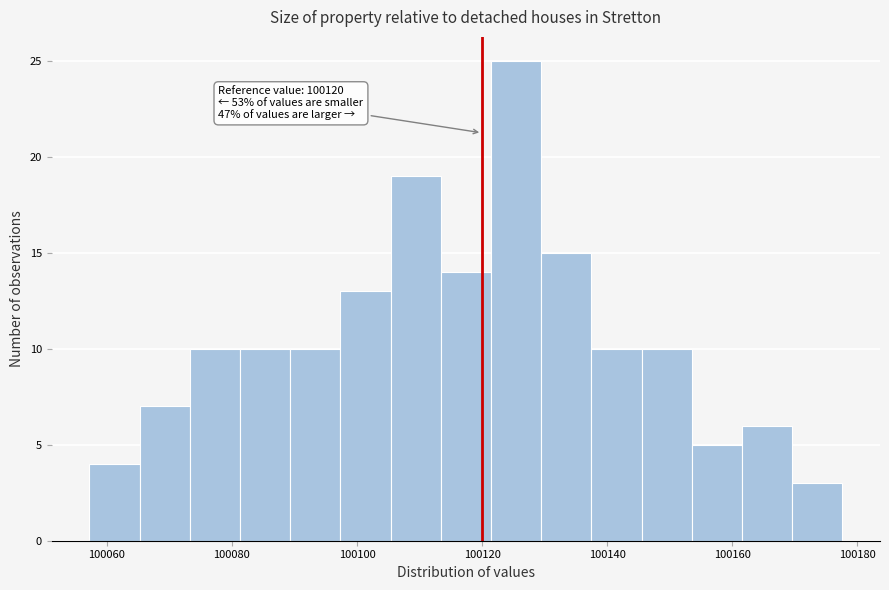

Over which range of the x-axis is the bar tallest?

100122 to 100130